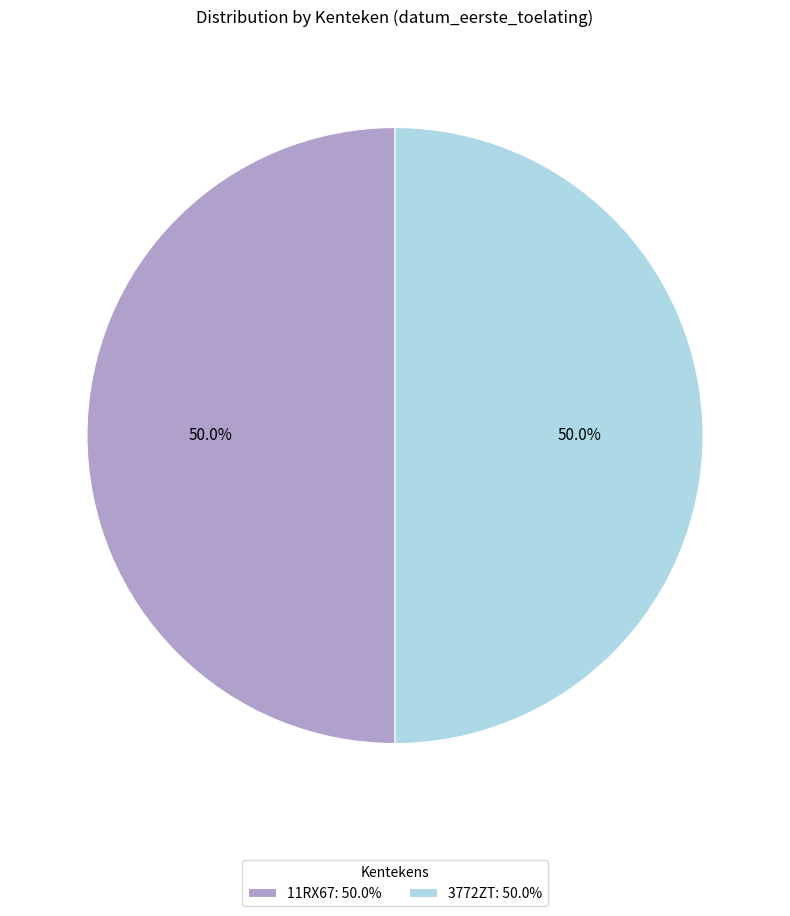

Count the number of slices in the pie.

2